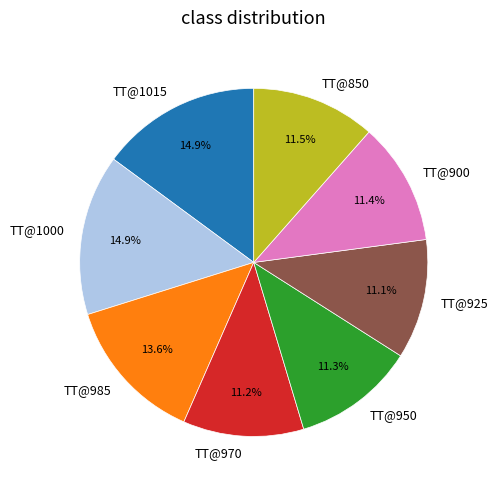

Between TT@985 and TT@1000, which is larger?

TT@1000